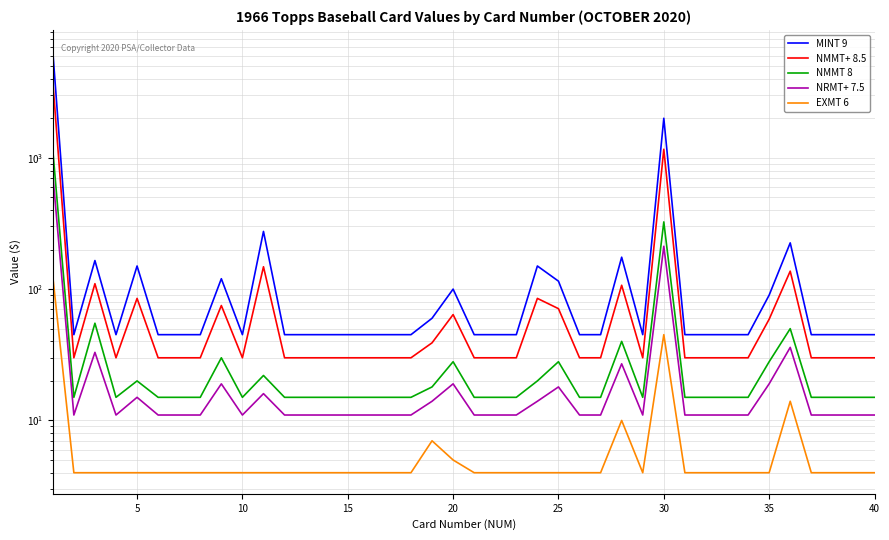

How many distinct data groups are displayed?

5